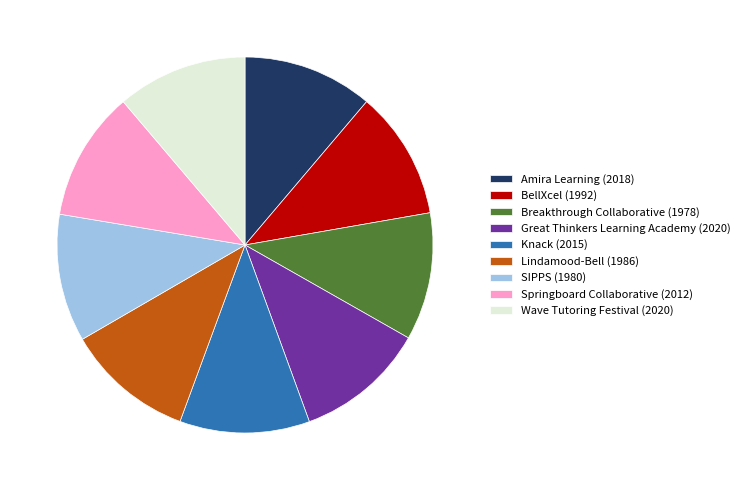

Is Knack (2015) the majority of the pie?

No